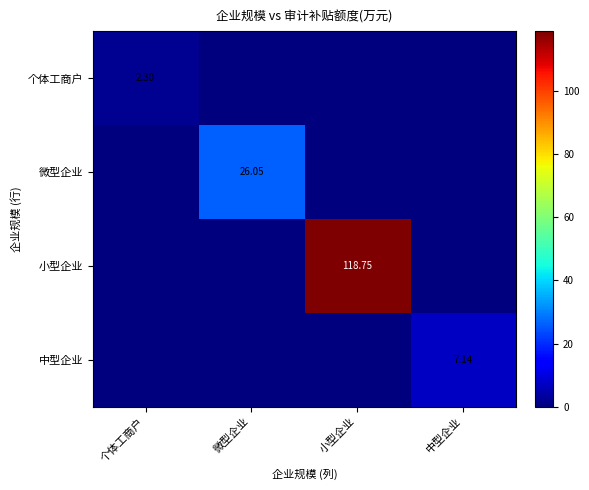

What value does the 个体工商户 series have at 个体工商户?

2.3